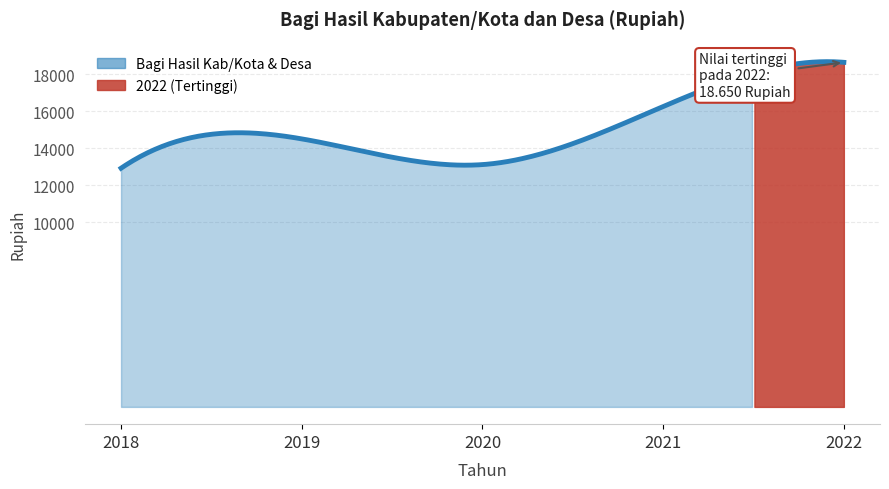

Where is the first local minimum?

2020